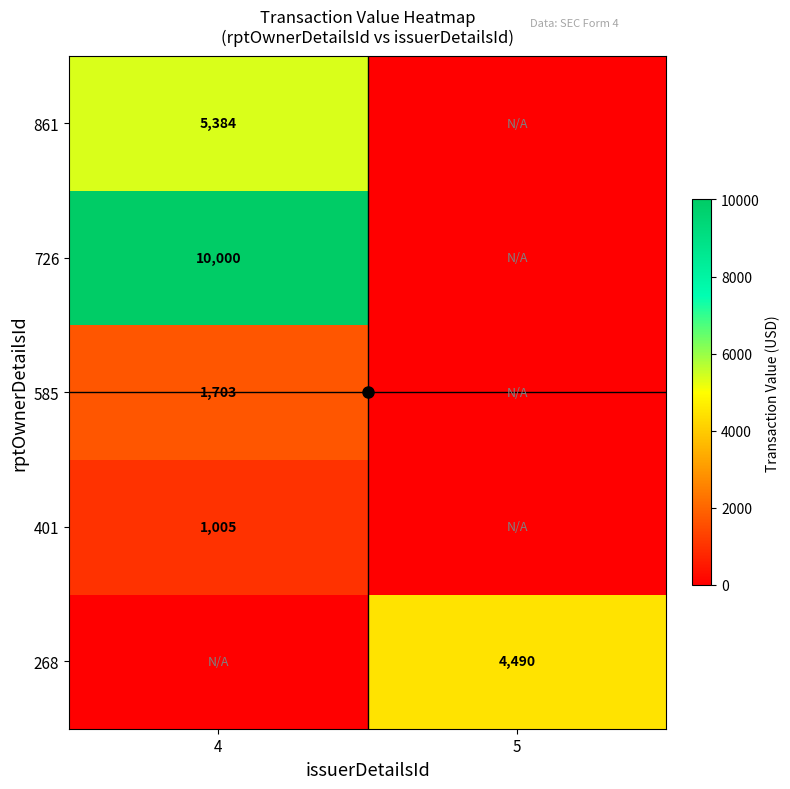

The 585 series shows 524 at 4. True or false?

False